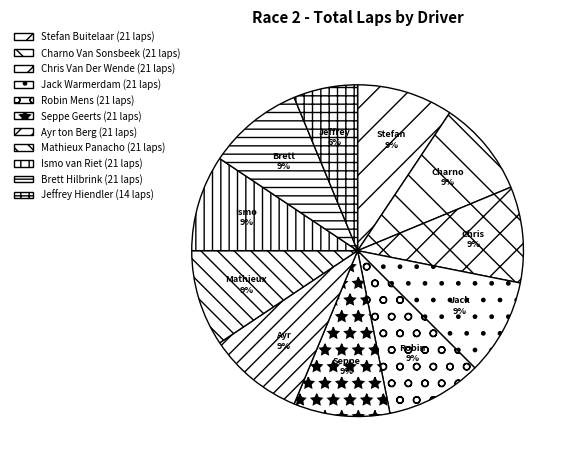

Does any single category account for the majority?

No